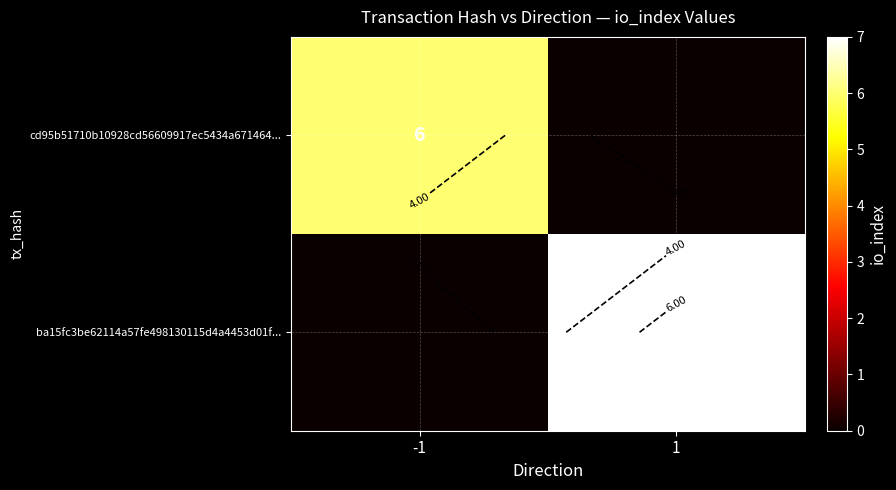

Count the cd95b51710b10928cd56609917ec5434a671464... values in the range 0 to 6.

2